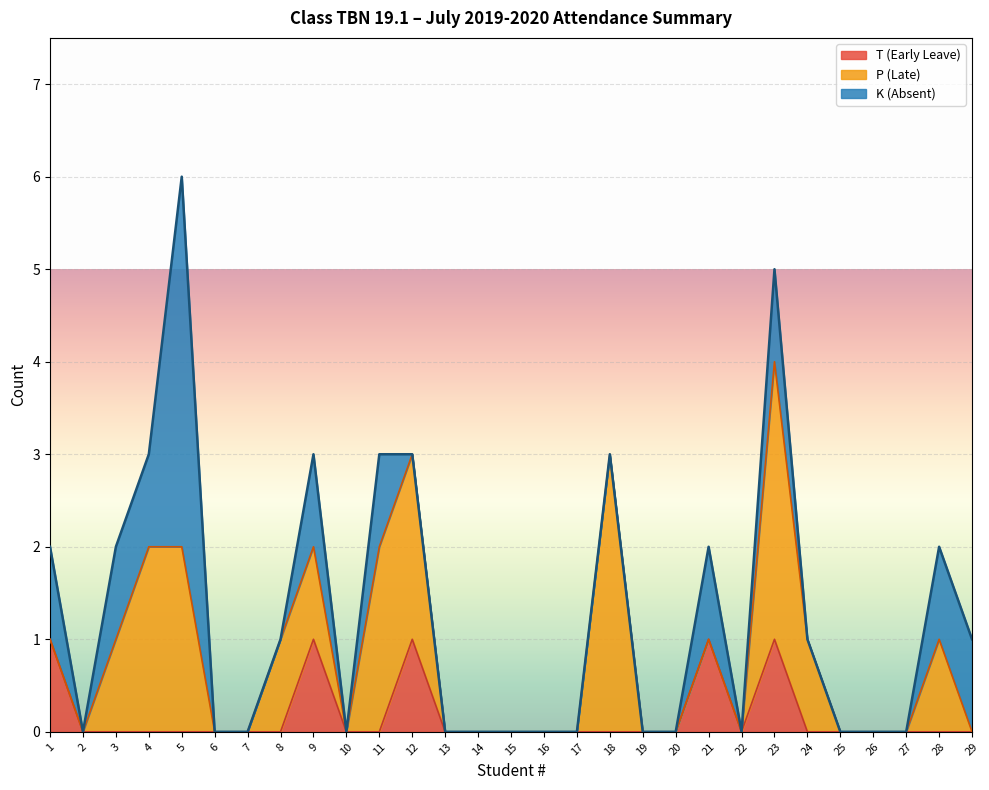

List the series in order of their overall mean, lowest first.

T (Early Leave), K (Absent), P (Late)